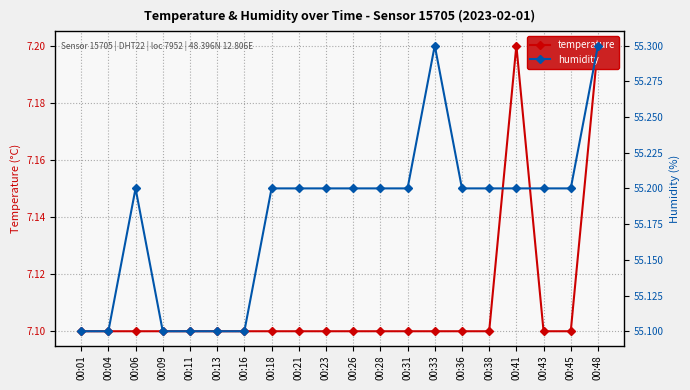

What is the spread (max minus min) of values at 00:18?

48.1